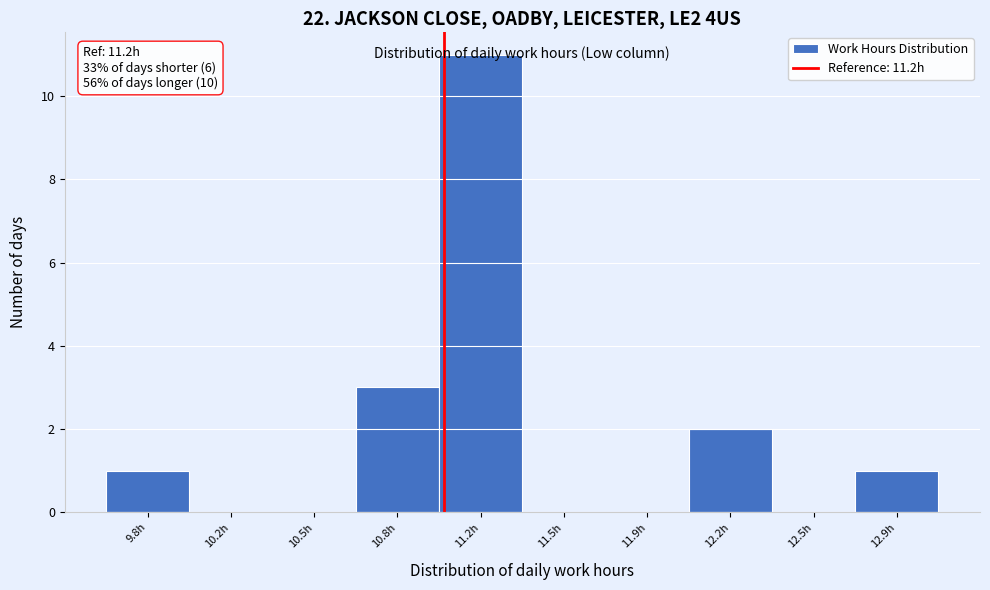

At which category does the chart reach its peak across all series?

11.2h